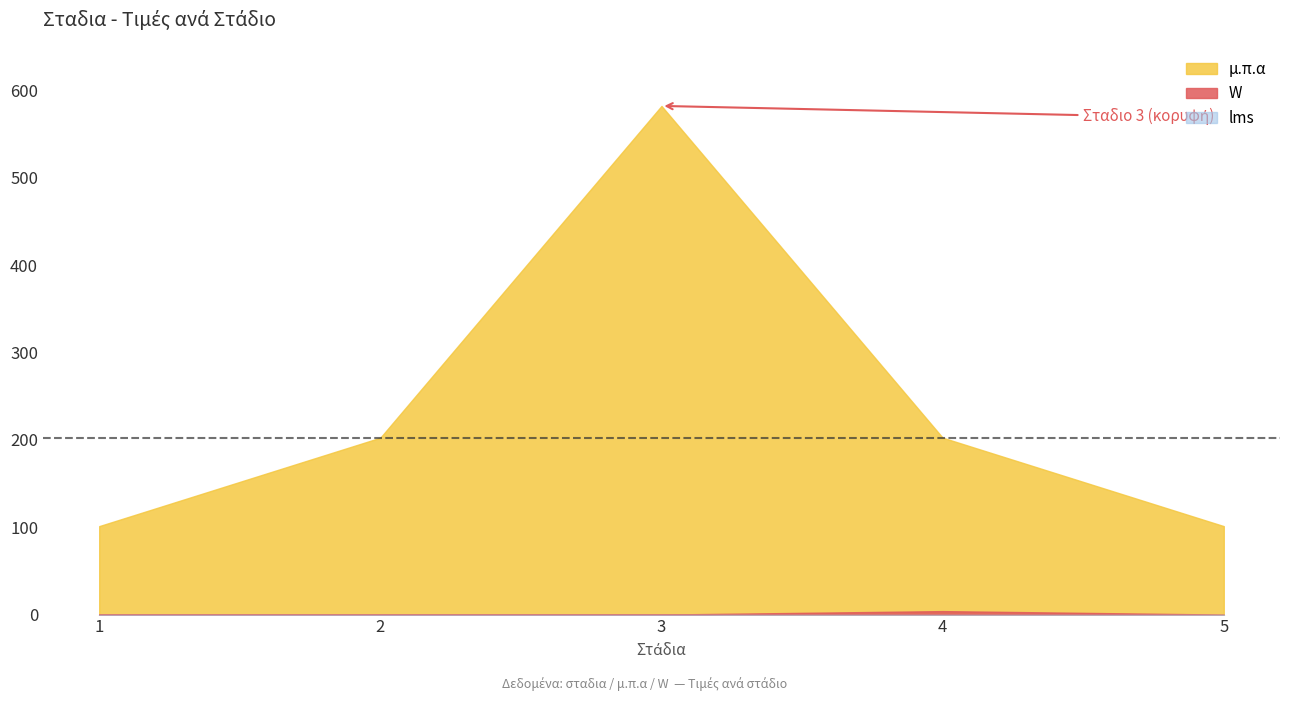

Rank the series by their maximum value, from highest to lowest.

μ.π.α, W, lms